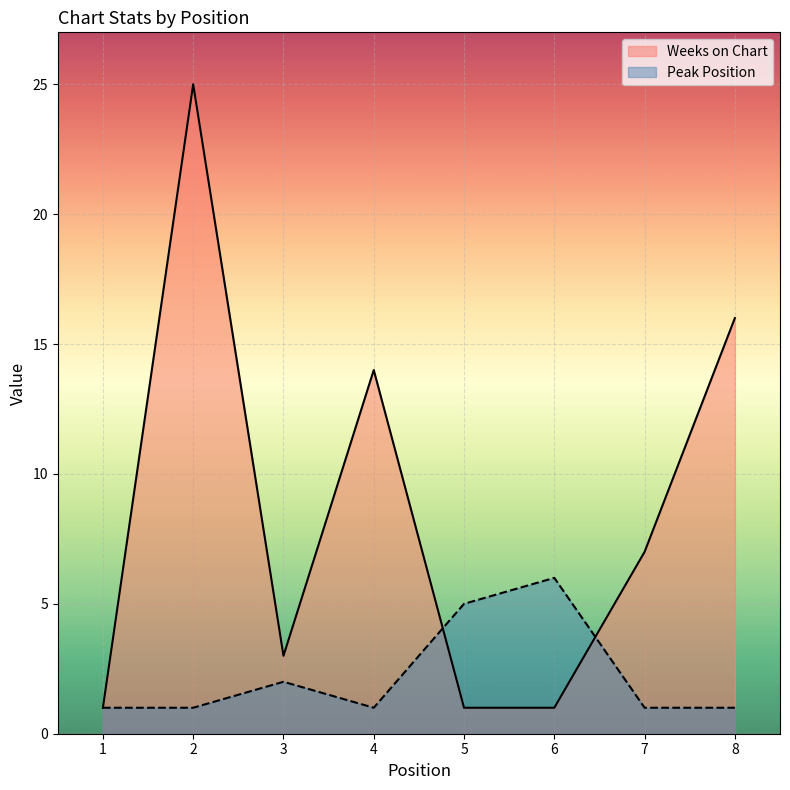

At 3, list the series in order from smallest to largest.

Peak Position, Weeks on Chart